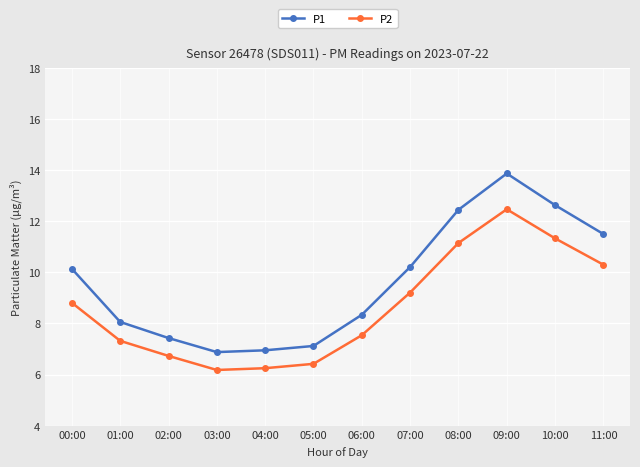

How many data points does each series have?

12